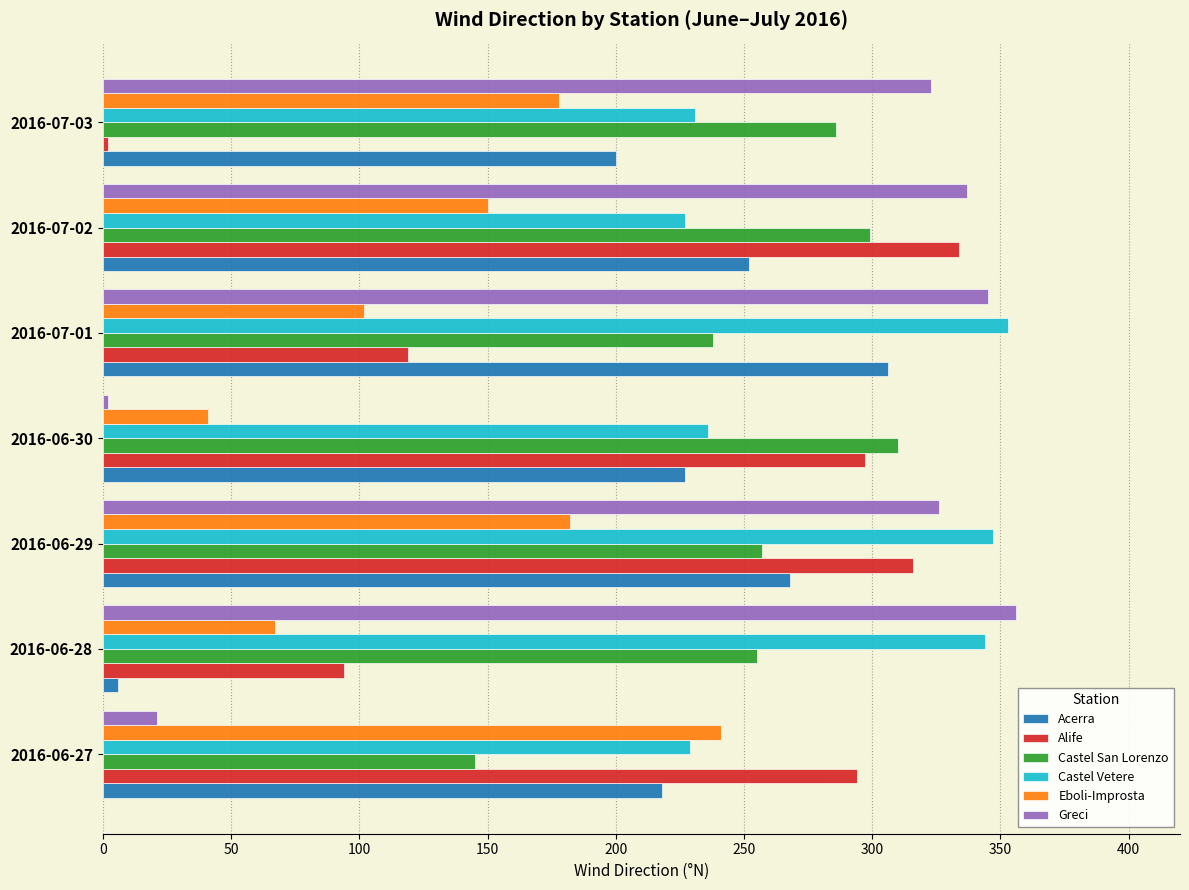

What is the lowest value of the Eboli-Improsta series?

41